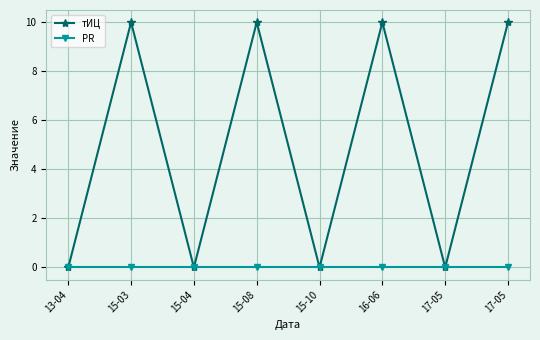

At which label does тИЦ reach its minimum?

13-04